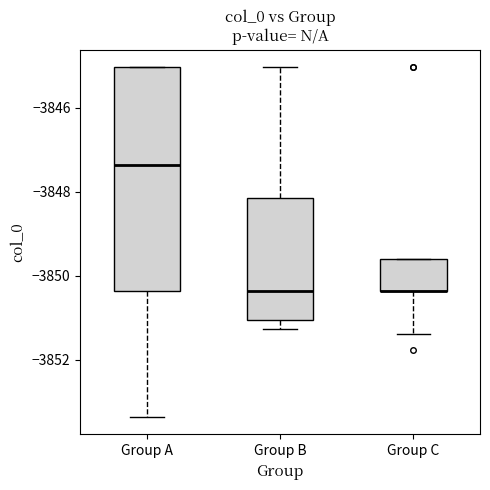

Reading left to right, transcribe this box plot: for each box, give where its median line is, the range the box spans, and where its two whiskers end, as read against the y-axis. The values are not printed on the chart, so give them approximately, as read against the axis.

Group A: median -3847.4, box -3850.4 to -3845.0, whiskers -3853.4 to -3845.0
Group B: median -3850.4, box -3851.0 to -3848.2, whiskers -3851.2 to -3845.0
Group C: median -3850.4 (drawn on the box's lower edge), box -3850.4 to -3849.6, whiskers -3851.4 to -3849.6